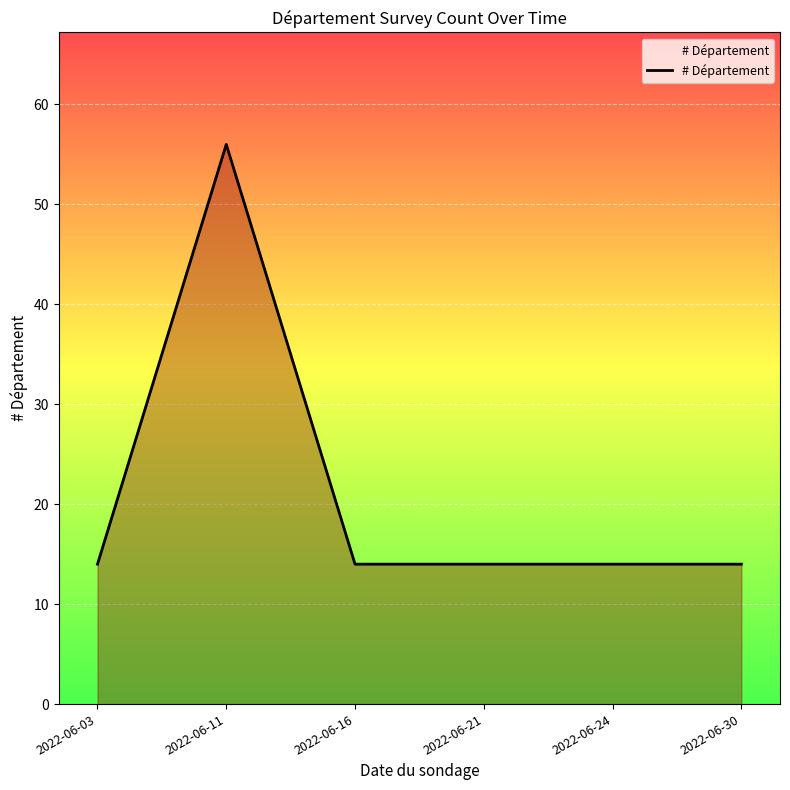

At which category does the chart reach its peak across all series?

2022-06-11